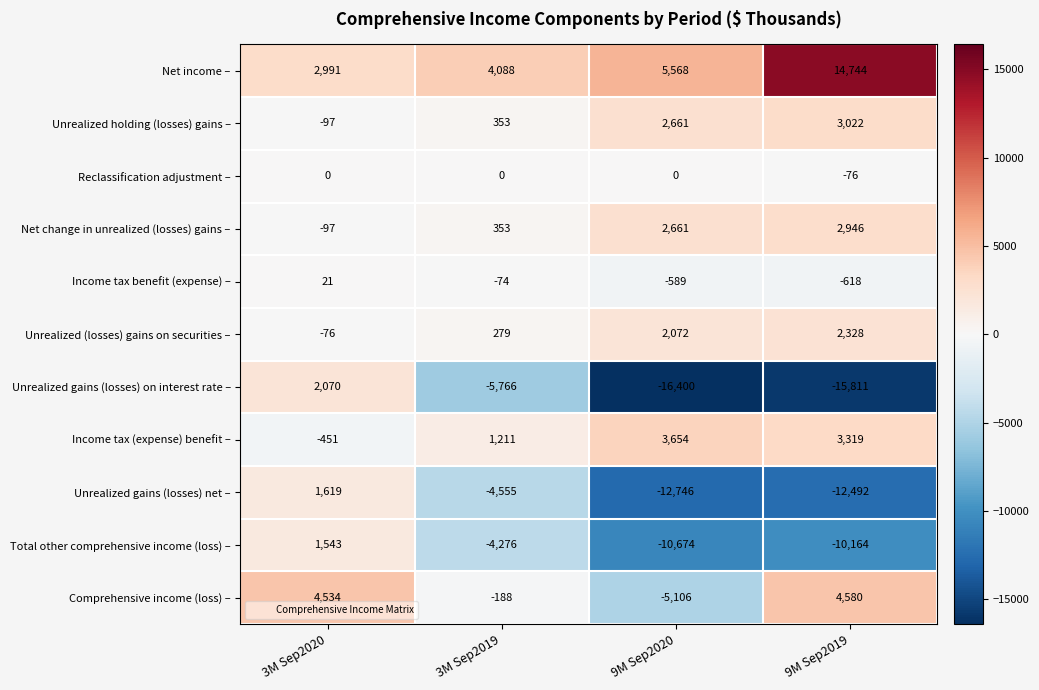

What is the difference between the maximum and minimum values in the Comprehensive income (loss) – series?

9686